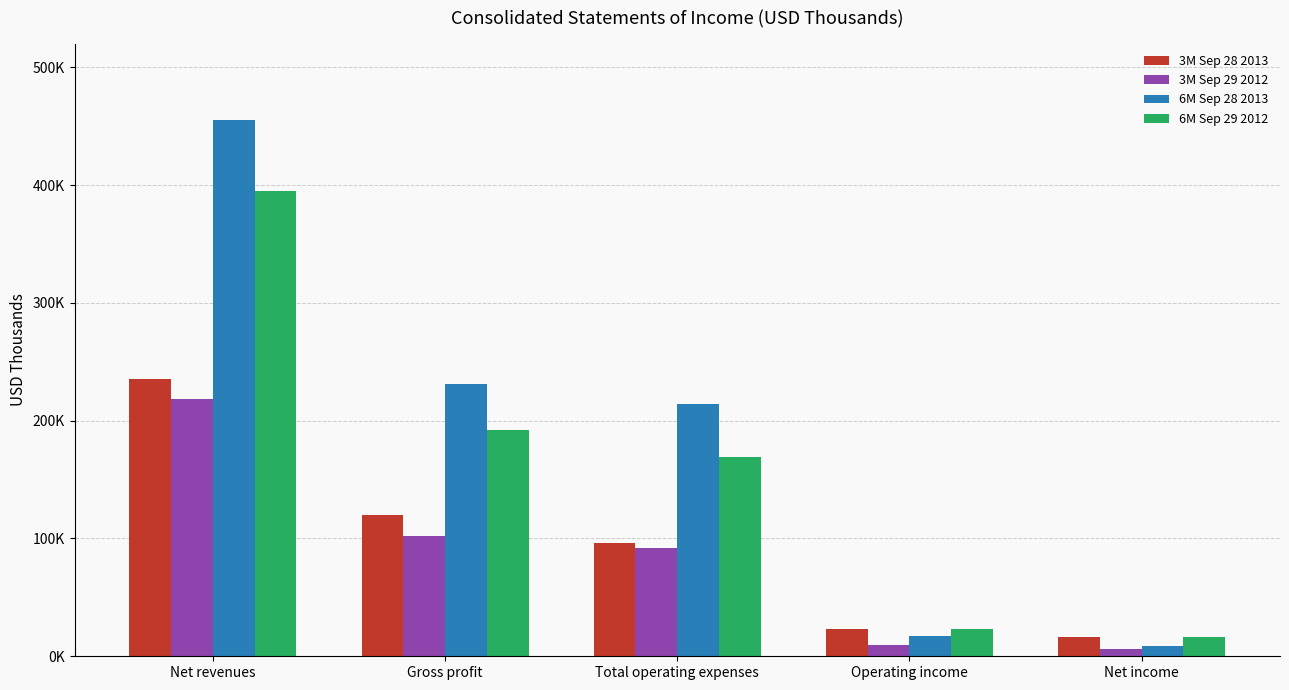

What is the difference between the 3M Sep 28 2013 values at Total operating expenses and Net revenues?

139301